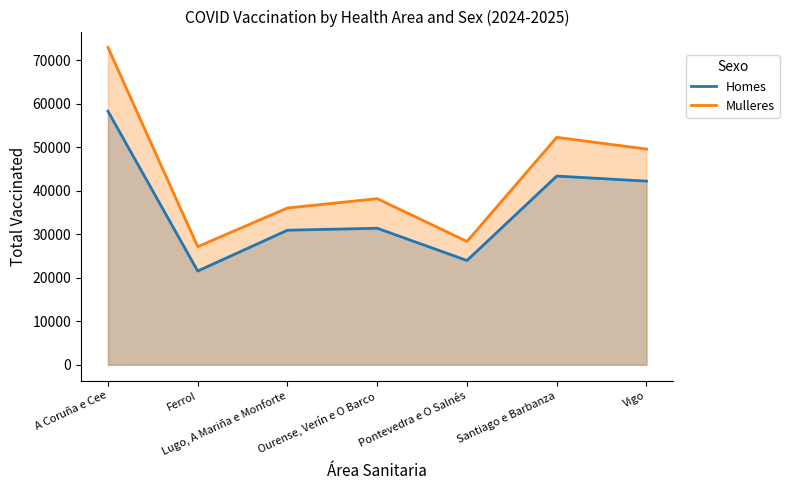

Reading right to left, list all the values displayed in this chart.

Homes: Vigo=42228	Santiago e Barbanza=43390	Pontevedra e O Salnés=23980	Ourense, Verín e O Barco=31393	Lugo, A Mariña e Monforte=30948	Ferrol=21556	A Coruña e Cee=58311
Mulleres: Vigo=49602	Santiago e Barbanza=52293	Pontevedra e O Salnés=28362	Ourense, Verín e O Barco=38196	Lugo, A Mariña e Monforte=36055	Ferrol=27157	A Coruña e Cee=72970